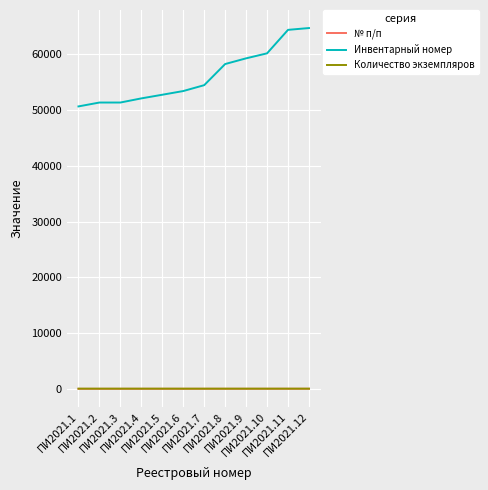

How many lines are shown in the chart?

3